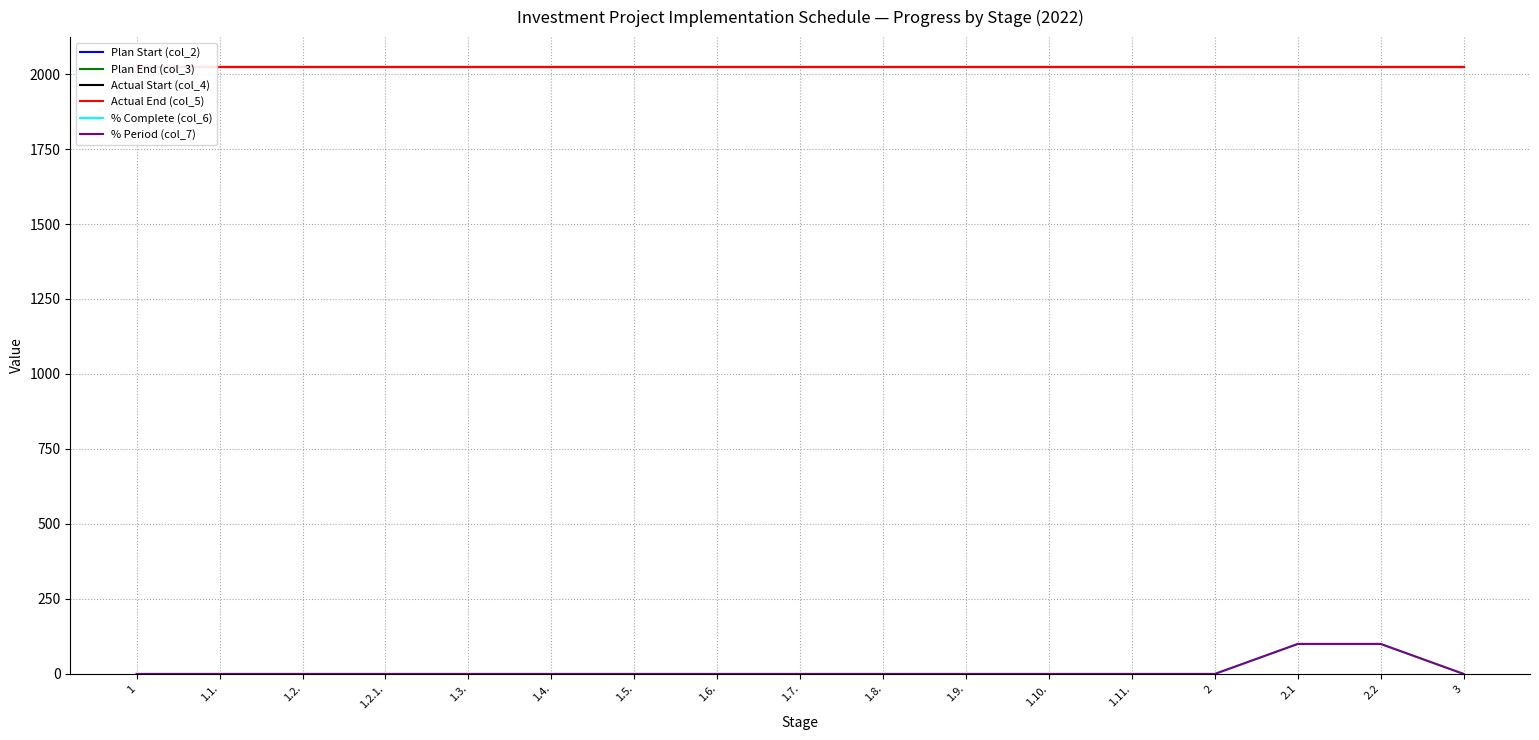

Reading right to left, list all the values displayed in this chart.

Plan Start (col_2): 2022	2022	2022	2022	2022	2022	2022	2022	2022	2022	2022	2022	2022	2022	2022	2022	2022
Plan End (col_3): 2022	2022	2022	2022	2022	2022	2022	2022	2022	2022	2022	2022	2022	2022	2022	2022	2022
Actual Start (col_4): 2022	2022	2022	2022	2022	2022	2022	2022	2022	2022	2022	2022	2022	2022	2022	2022	2022
Actual End (col_5): 2022	2022	2022	2022	2022	2022	2022	2022	2022	2022	2022	2022	2022	2022	2022	2022	2022
% Complete (col_6): 0	100	100	0	0	0	0	0	0	0	0	0	0	0	0	0	0
% Period (col_7): 0	100	100	0	0	0	0	0	0	0	0	0	0	0	0	0	0